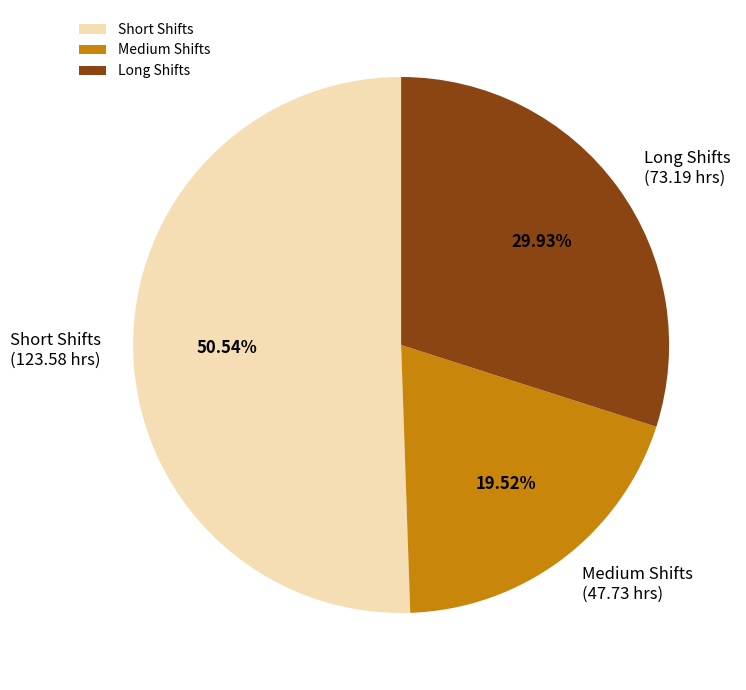

How many slices are in this pie chart?

3